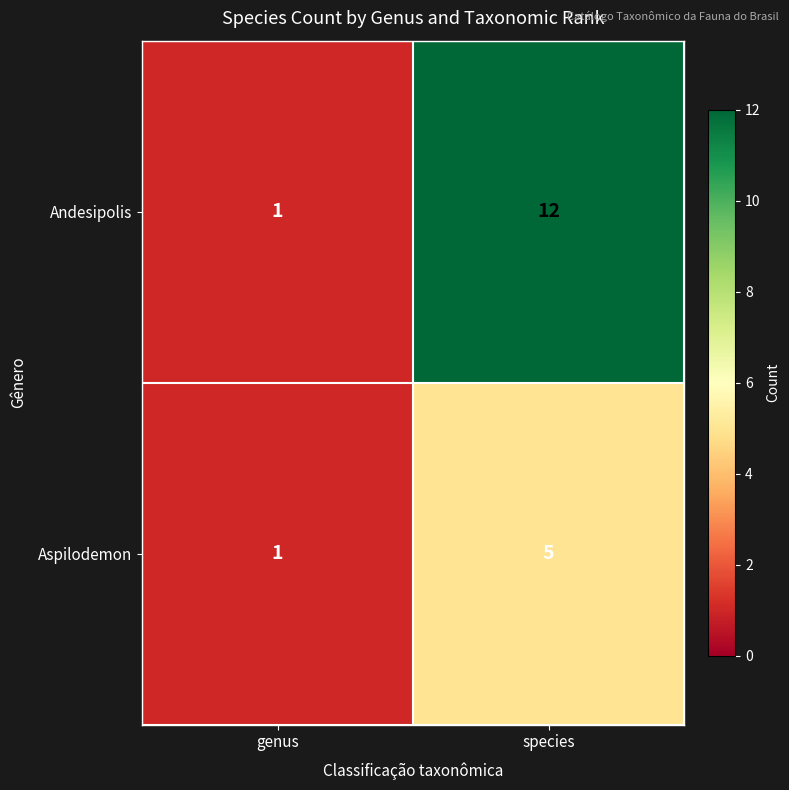

What is the minimum value shown in the chart?

1